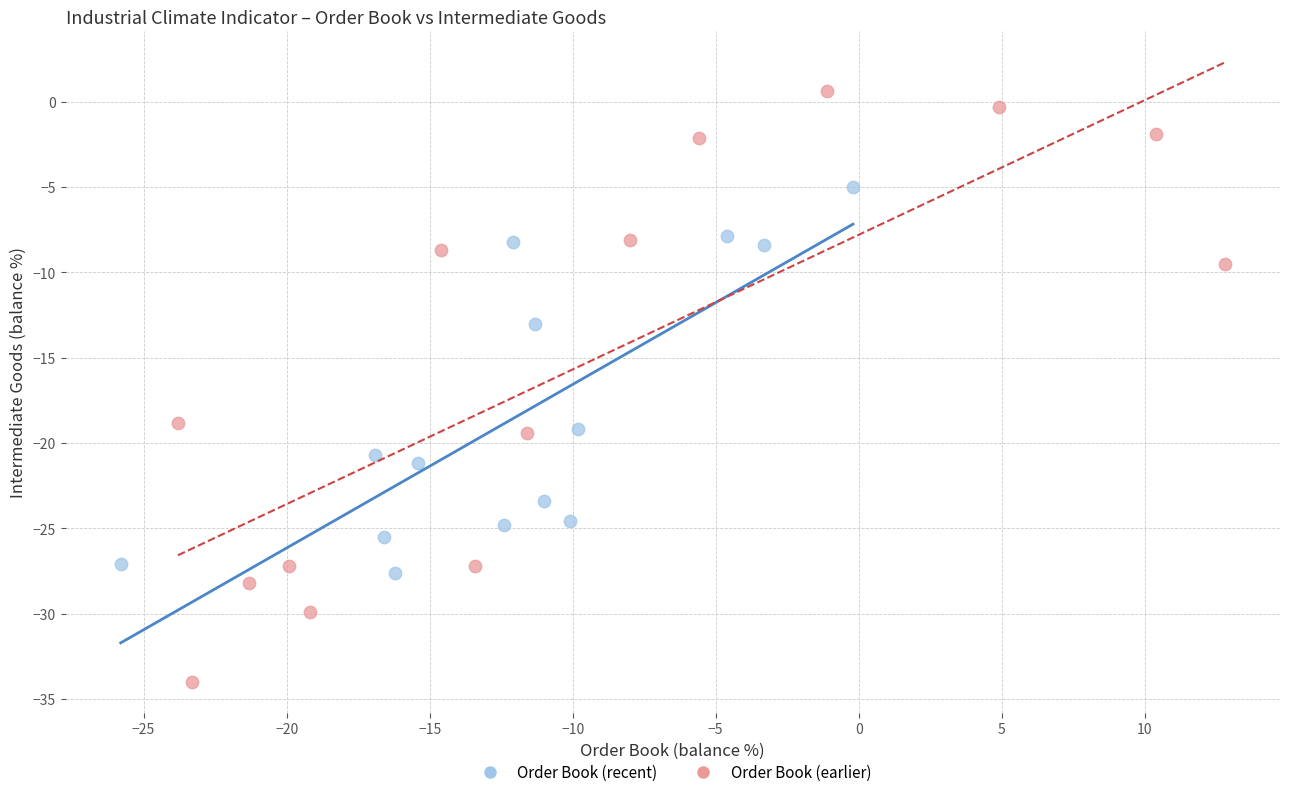

Which series has the widest spread of Y values?

Order Book (earlier)